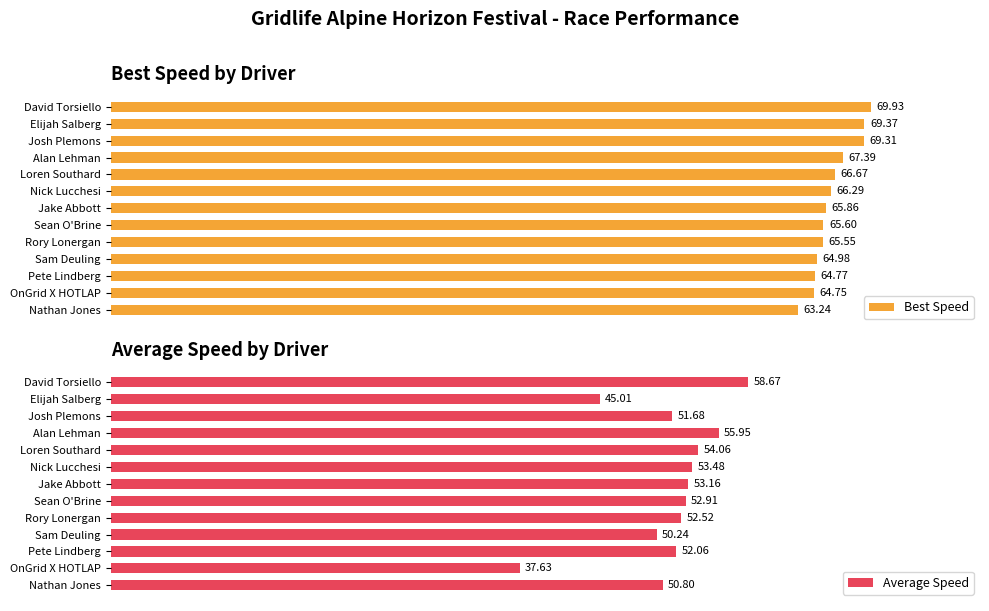

How many series are shown in this chart?

2